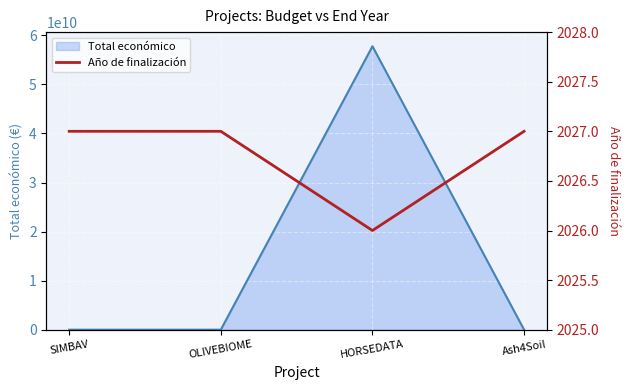

True or false: Total económico has a value of 101641343026 at HORSEDATA.

False